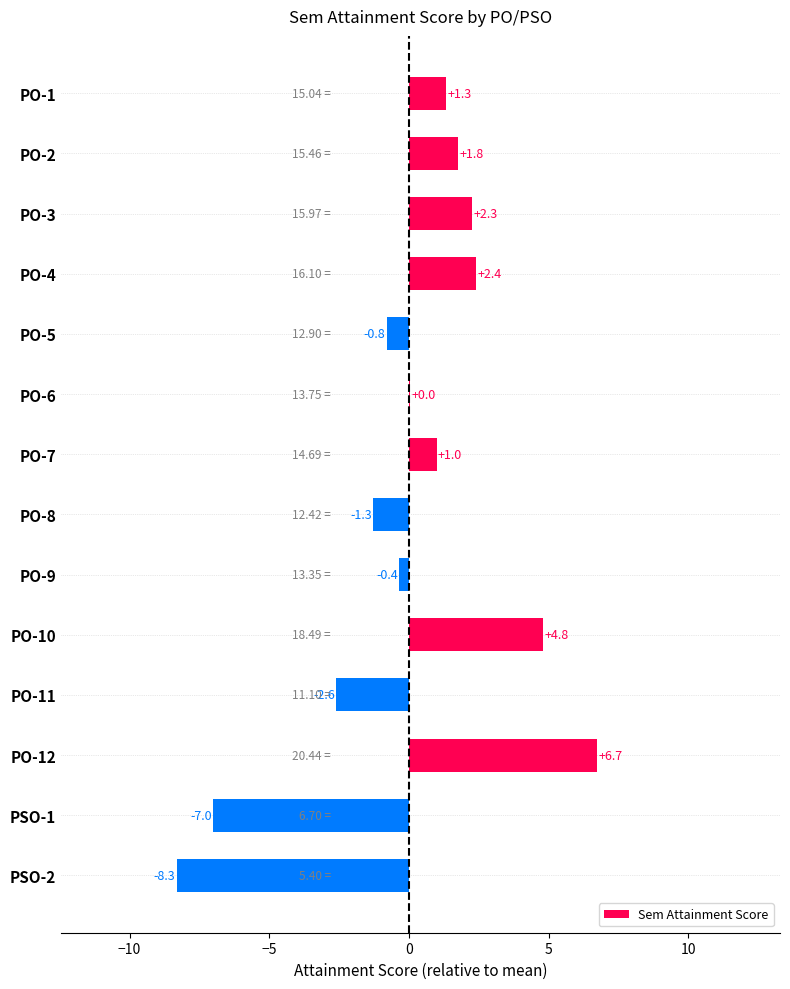

What is the sum of the values at PO-7 and PO-8?

-0.3